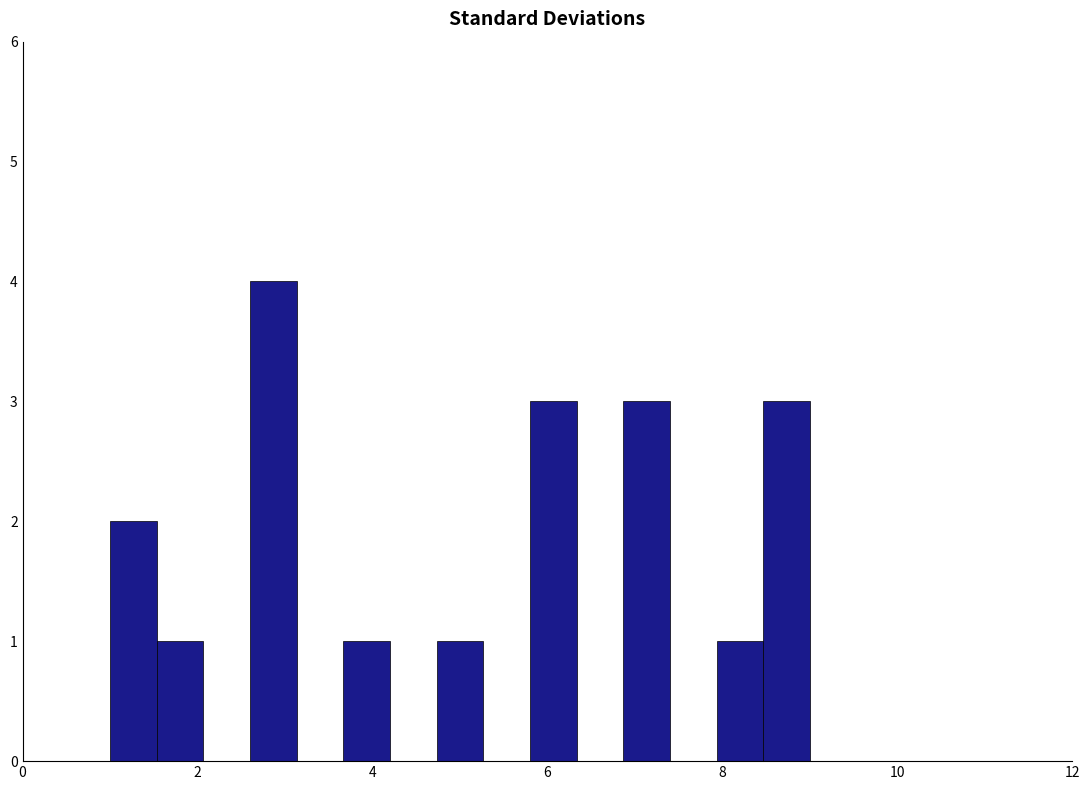

Around what value on the x-axis is the tallest bar? Give the approximate position of its centre, as read against the axis.

2.8